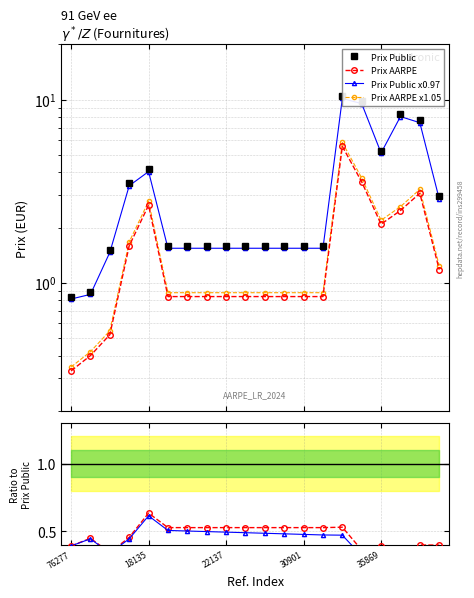

What is the maximum value for Prix AARPE x1.05?

5.8